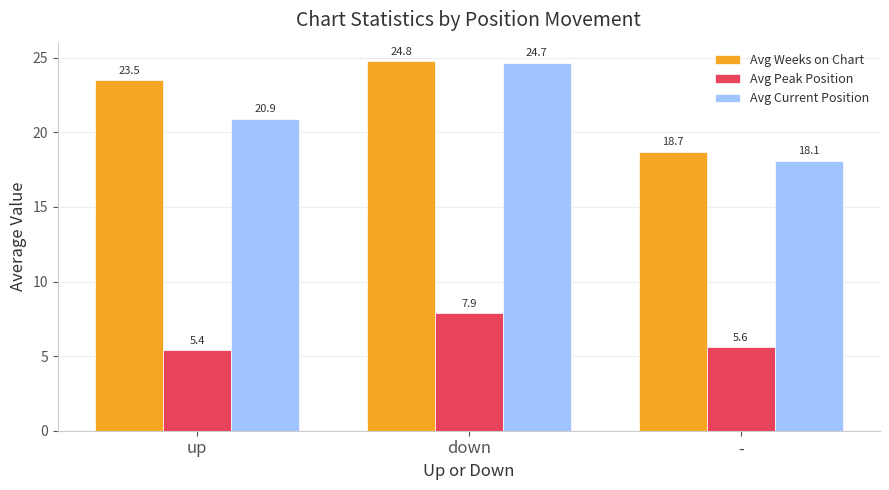

Which series changed the most between up and down?

Avg Current Position